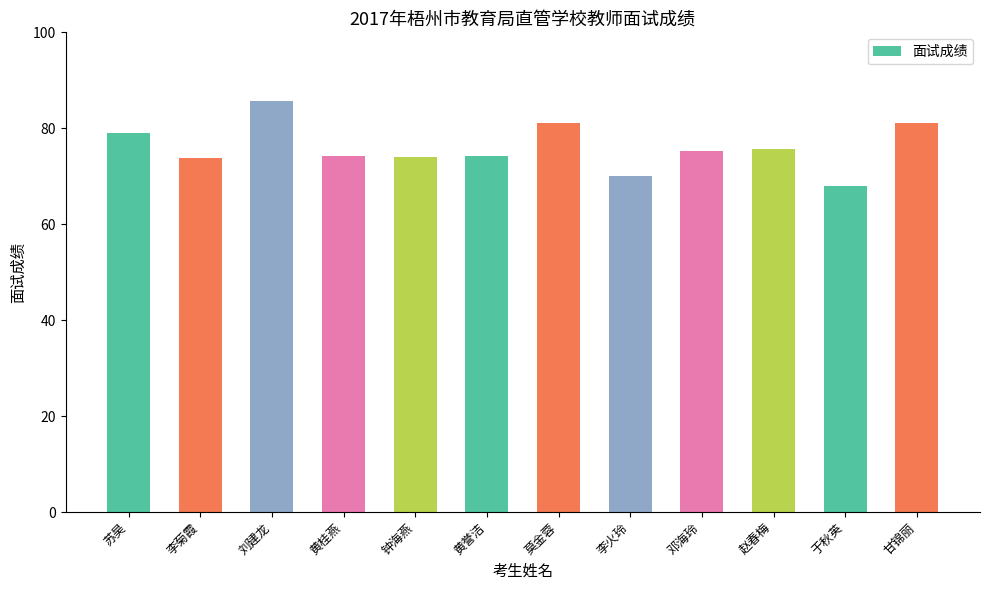

Read the value at 刘建龙.

85.6